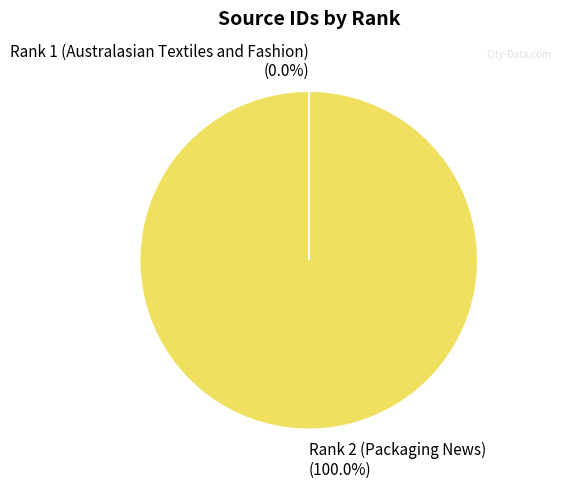

Which category accounts for the majority?

Rank 2 (Packaging News)